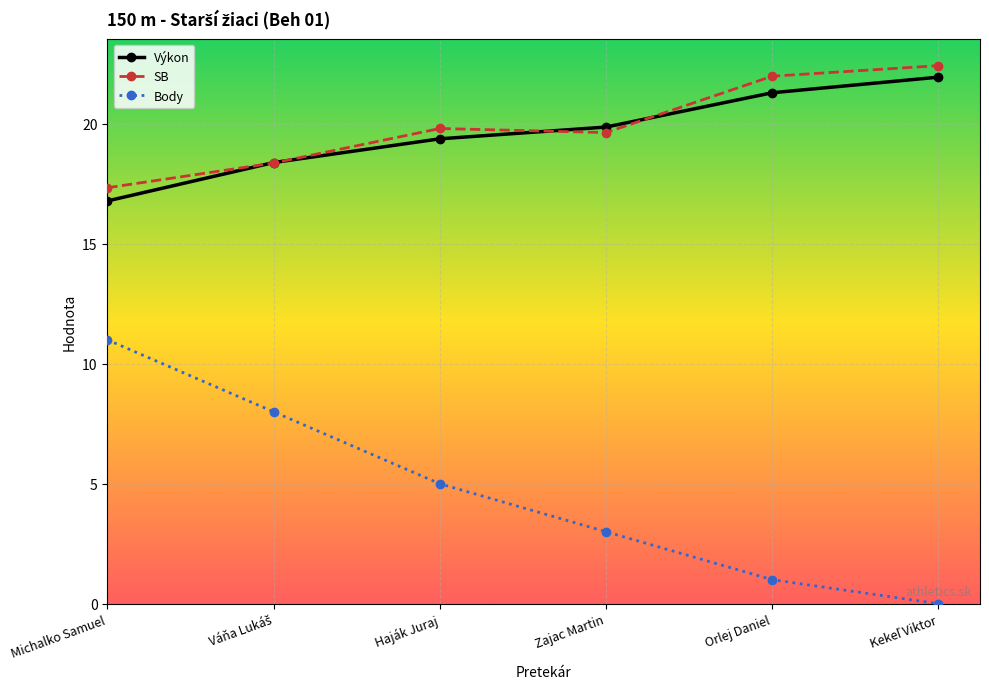

Where is the first local maximum for SB?

Haják Juraj